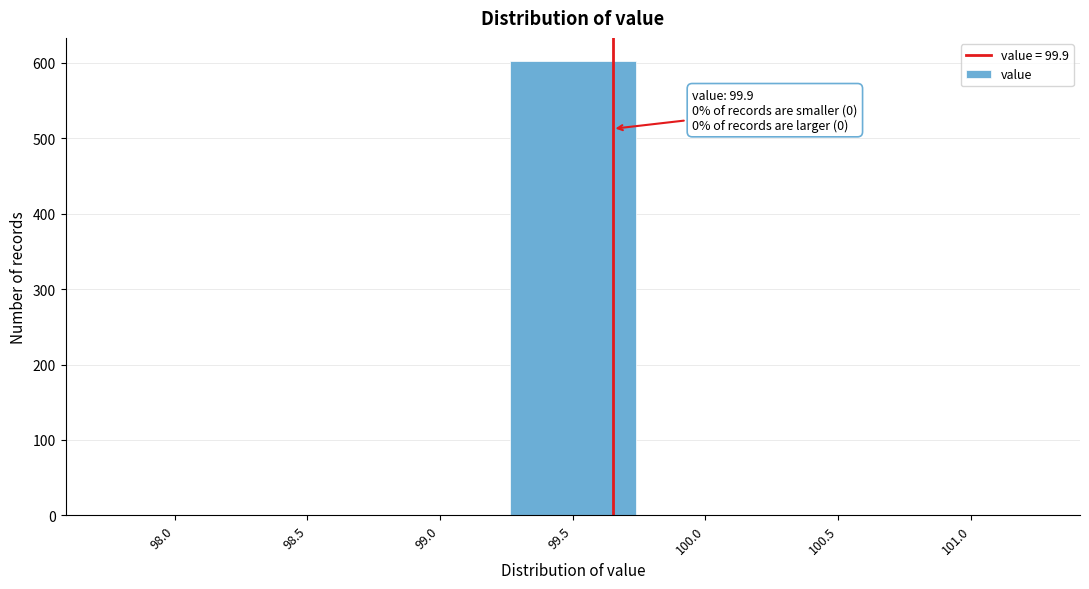

Reading left to right, extract all data points from this chart.

98.0=0	98.5=0	99.0=0	99.5=603	100.0=0	100.5=0	101.0=0